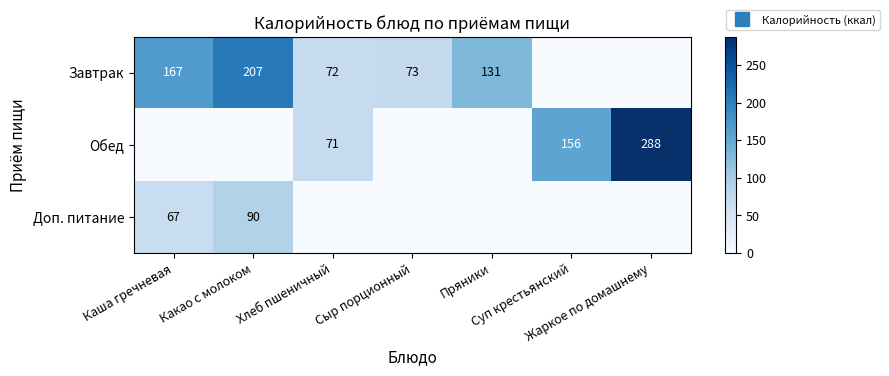

At how many categories does at least one series exceed 271?

1